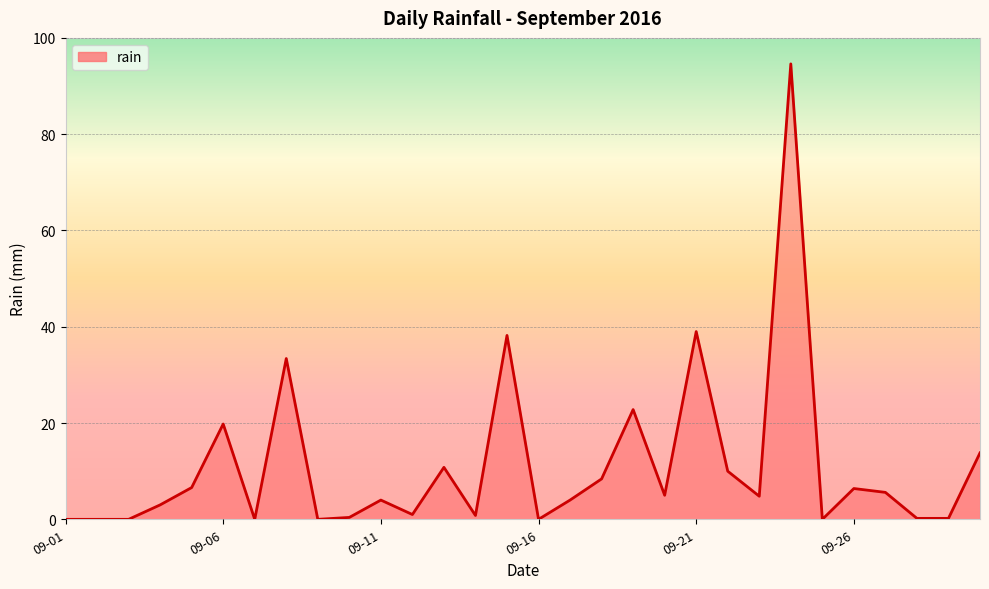

What is the difference between the maximum and minimum values?

94.6